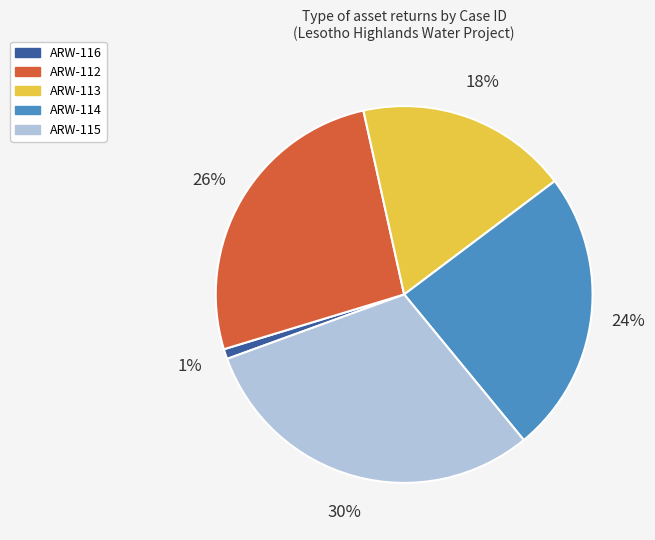

Count the number of slices in the pie.

5